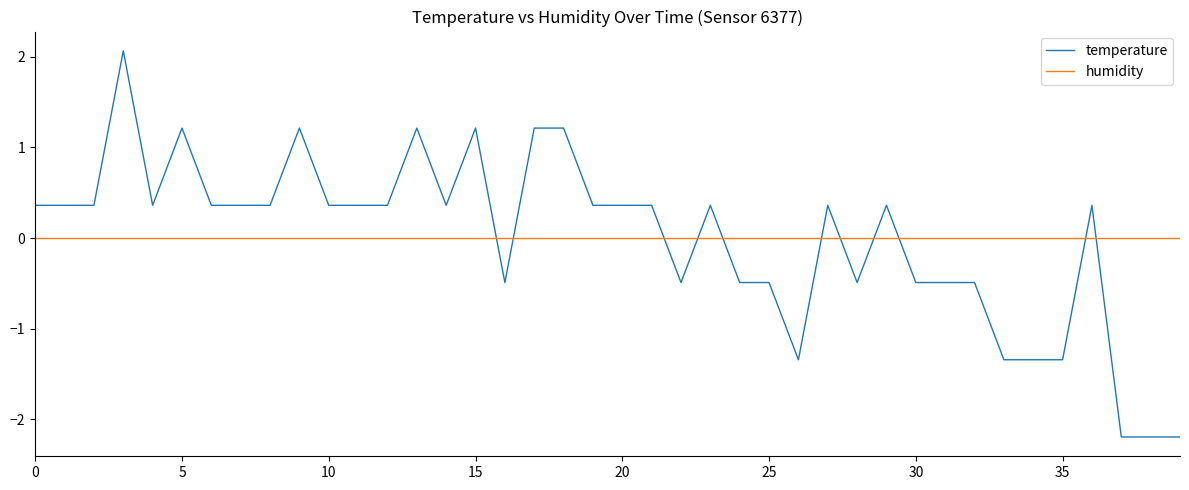

Which series has the widest spread of values?

temperature